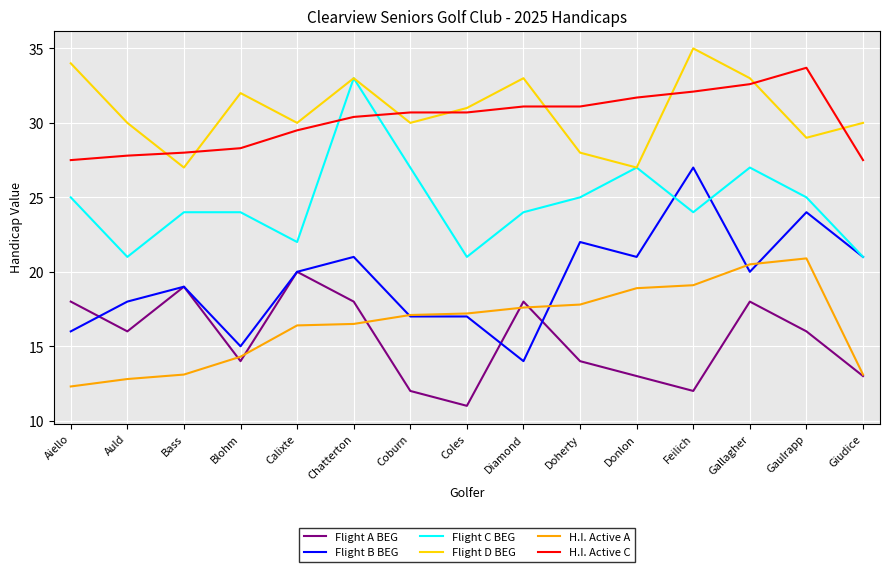

How many lines are shown in the chart?

6